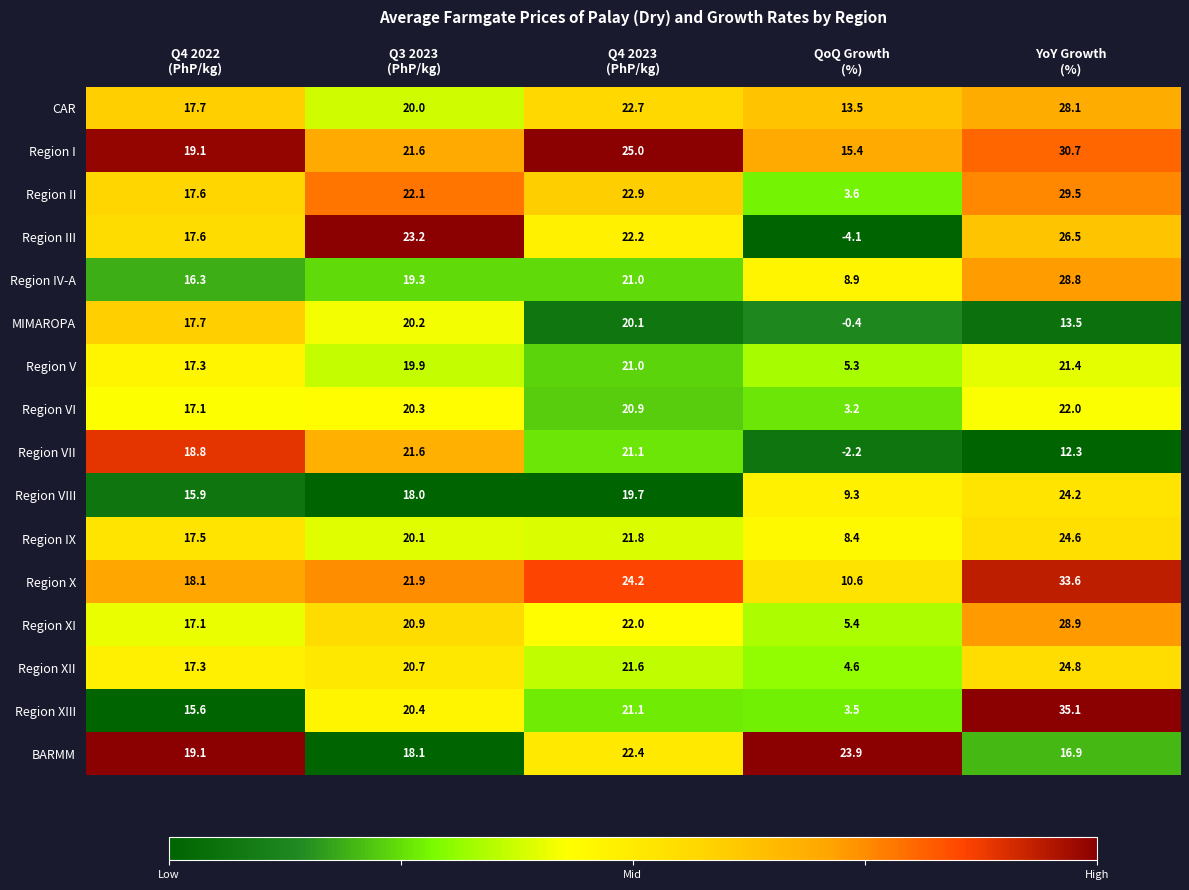

How many series are shown in this chart?

16